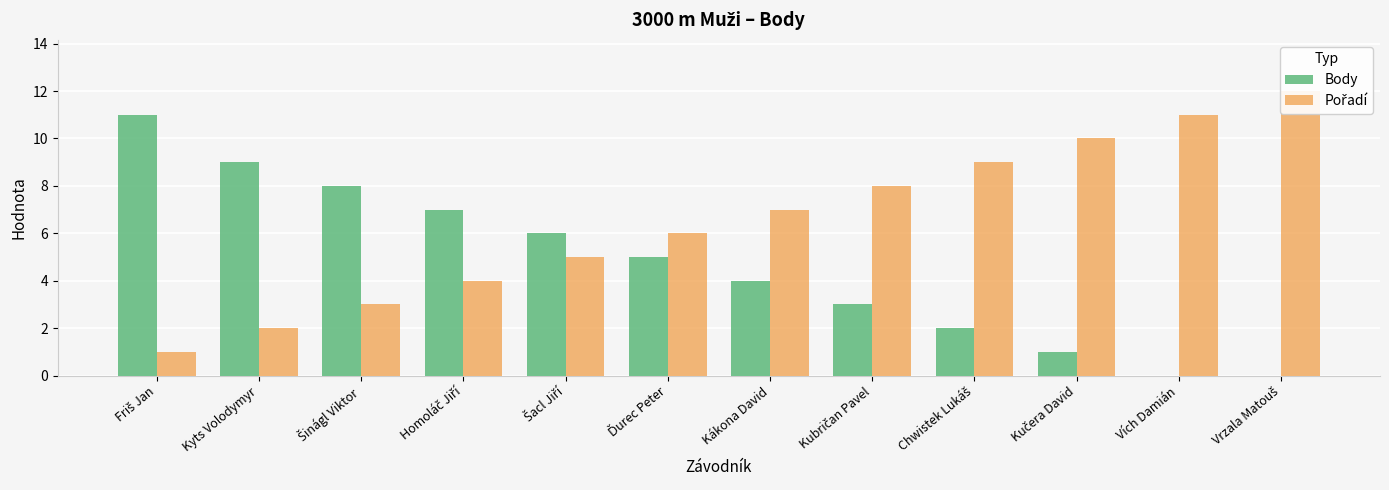

What is the value of the Pořadí bar at the 7th from the left?

7